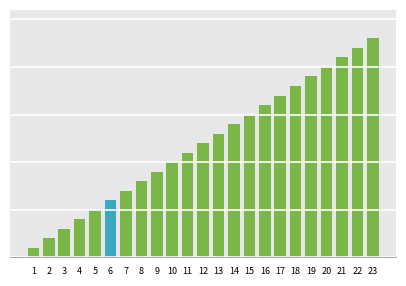

Are the bars horizontal?

No